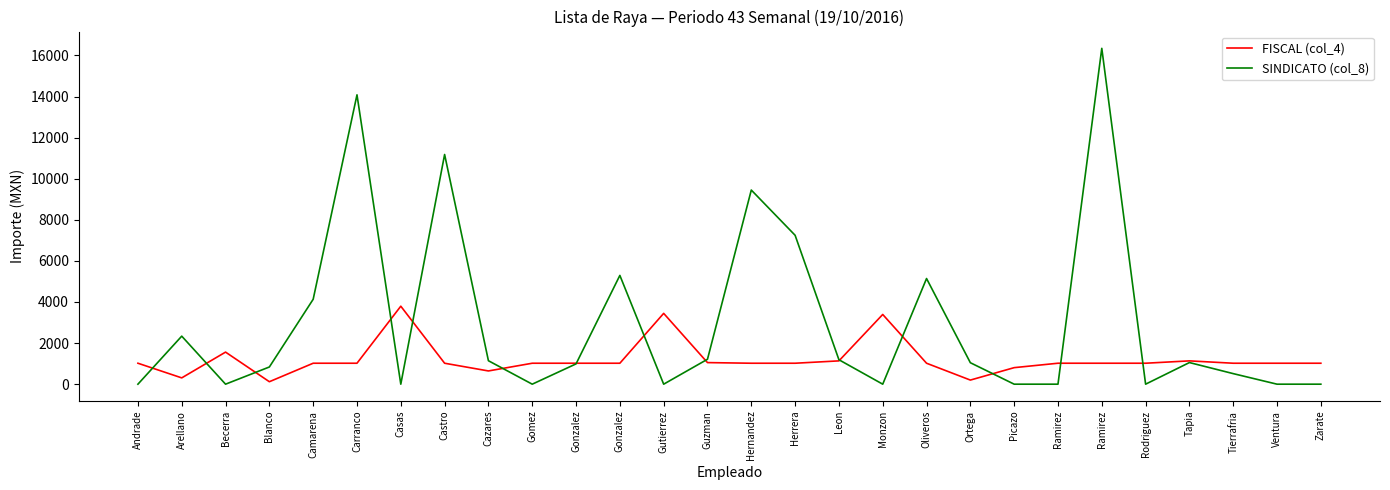

Which series has the largest range (max minus min)?

SINDICATO (col_8)